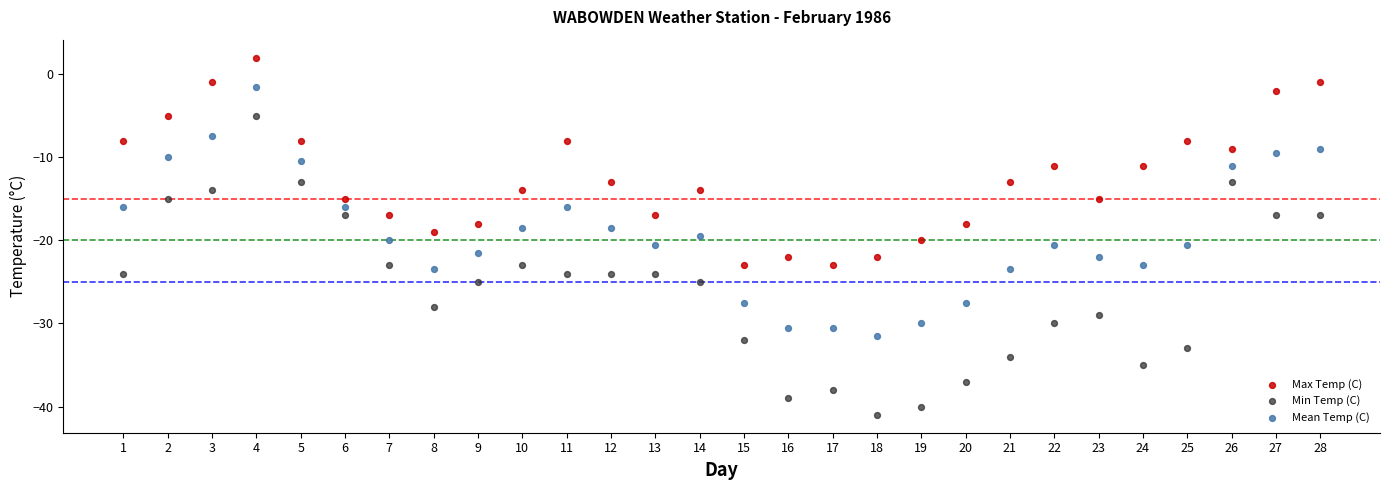

Across all data points, what is the range of Y values (max minus min)?

43.0